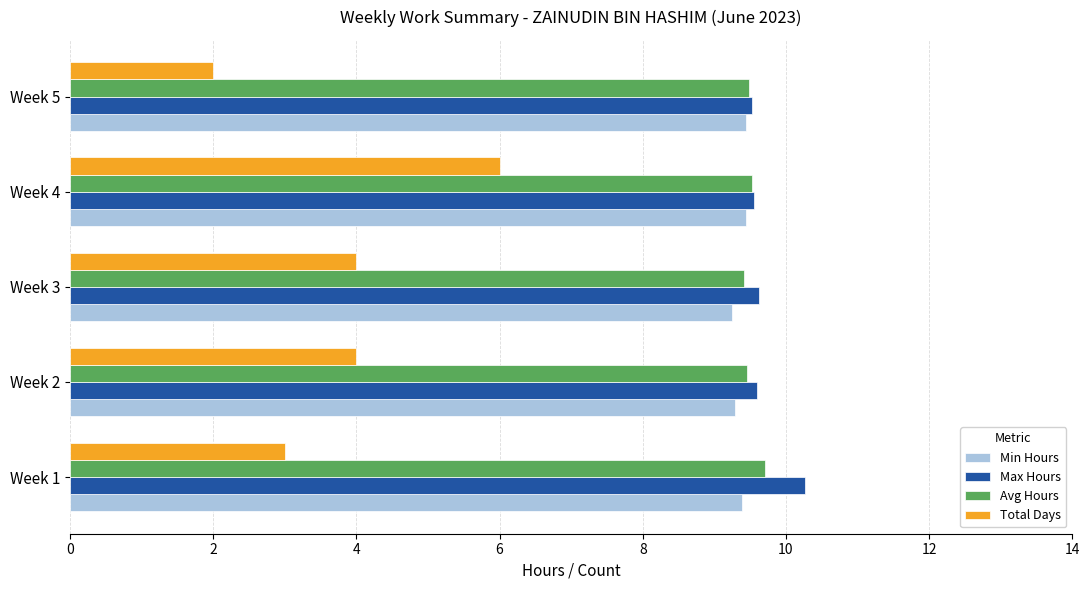

What is the sum of all Avg Hours values?

47.6